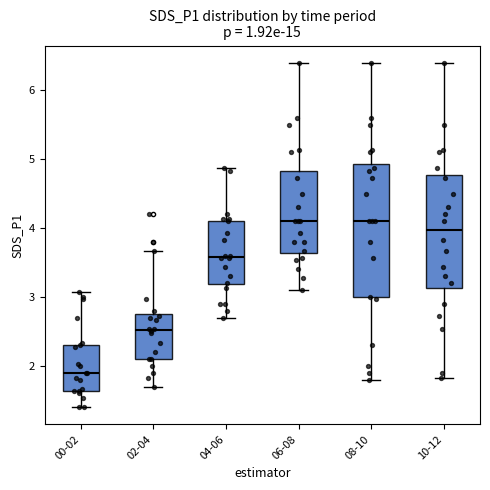

Which box is the tallest, from its lower edge to its upper edge?

08-10